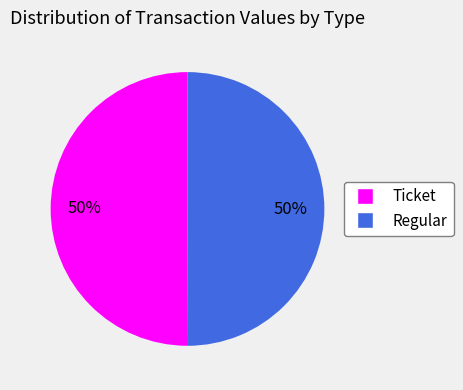

Combined, do Ticket and Regular account for over 50%?

Yes